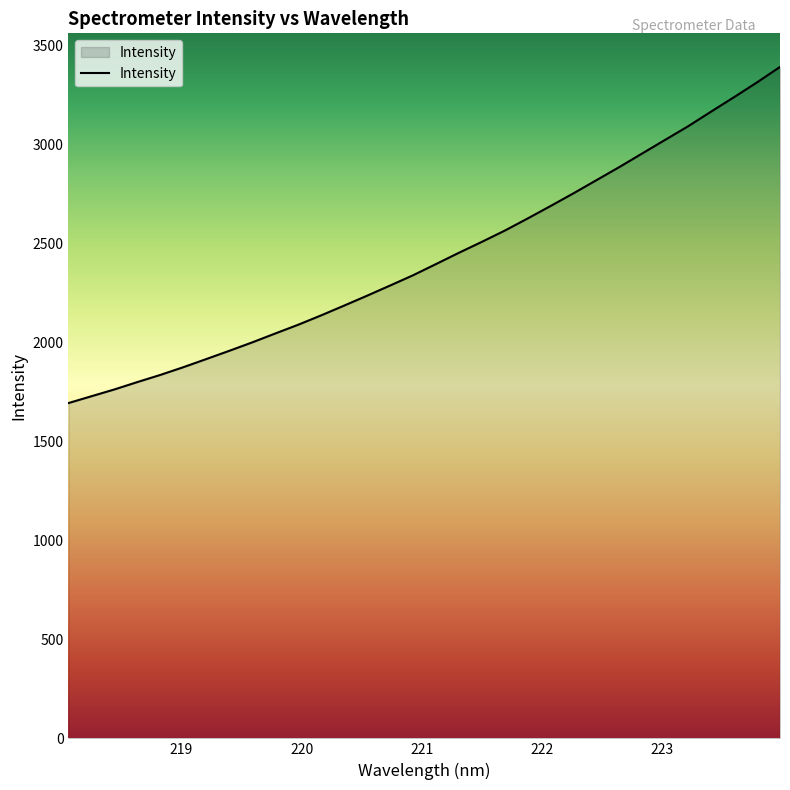

What is the difference between the maximum and minimum values?

1698.7